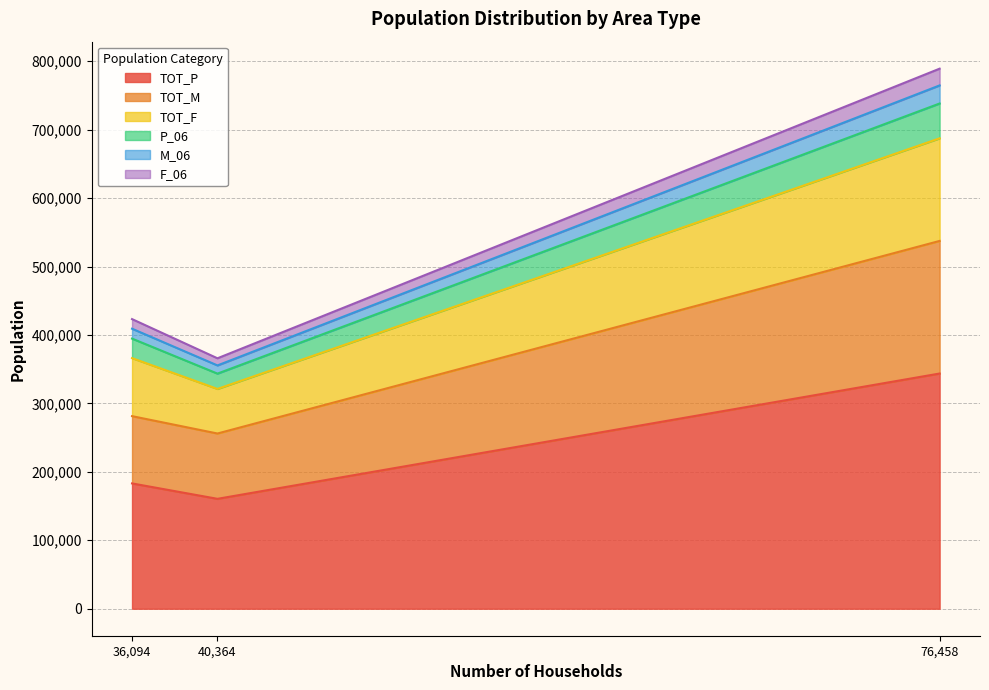

At which label does TOT_P reach its minimum?

40,364